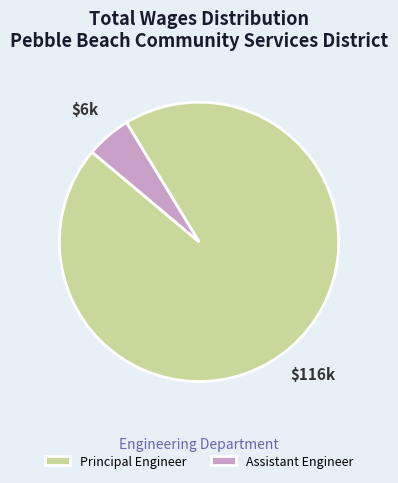

Rank the categories by value from lowest to highest.

Assistant Engineer, Principal Engineer